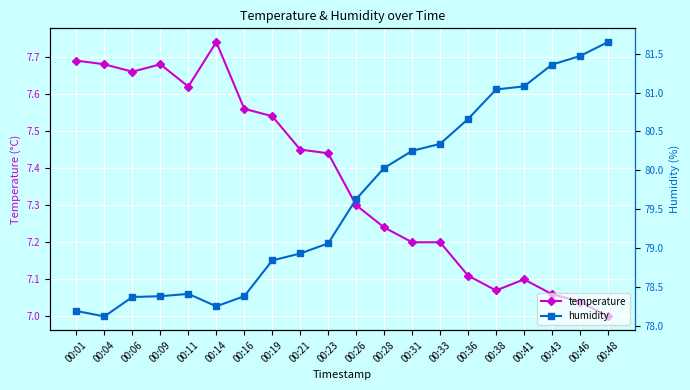

True or false: temperature and humidity cross at least once.

False